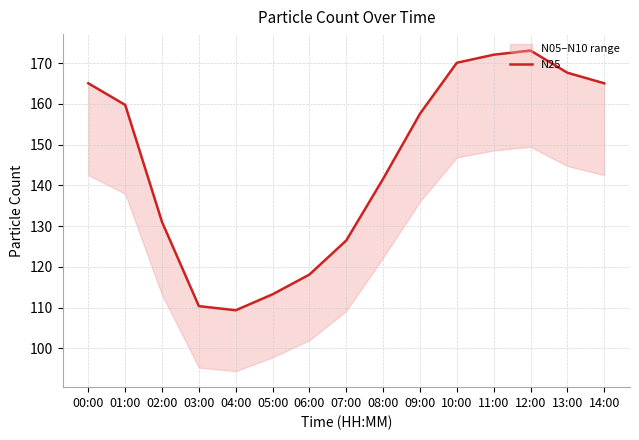

Approximately how many times larger is the value at 09:00 compared to 03:00?

1.4